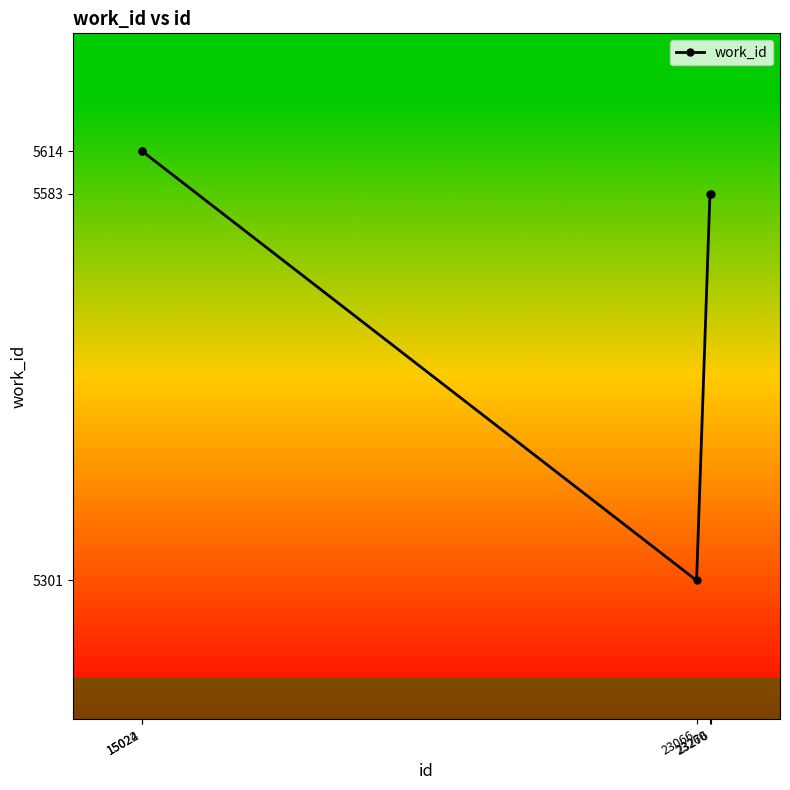

What is the difference between the values at 23276 and 23066?

282